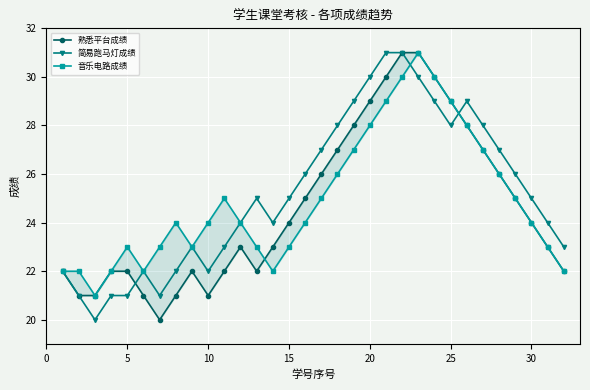

The value of 简易跑马灯成绩 at 5 is 14. True or false?

False